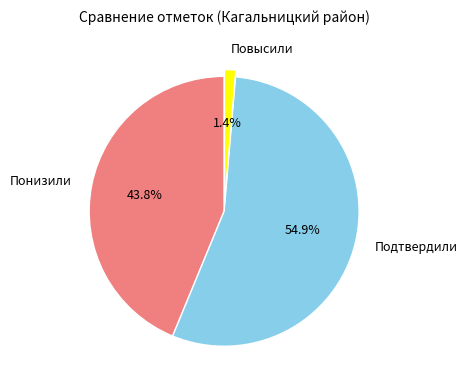

Is it true that Повысили is 11% of the pie?

False